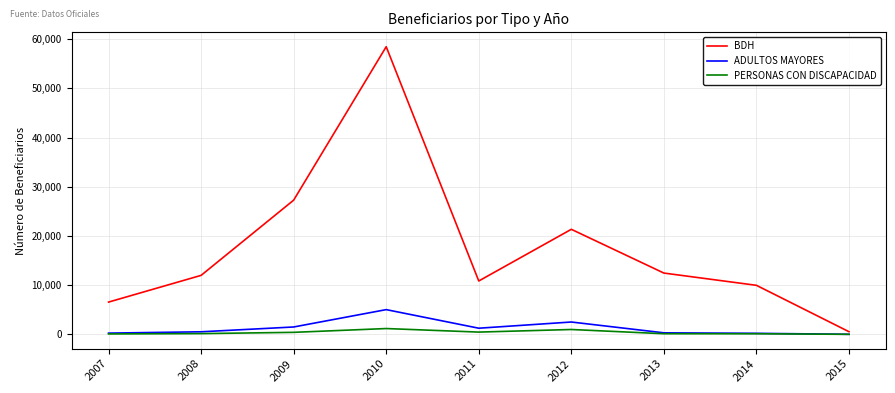

What is the average value of the BDH series?

17722